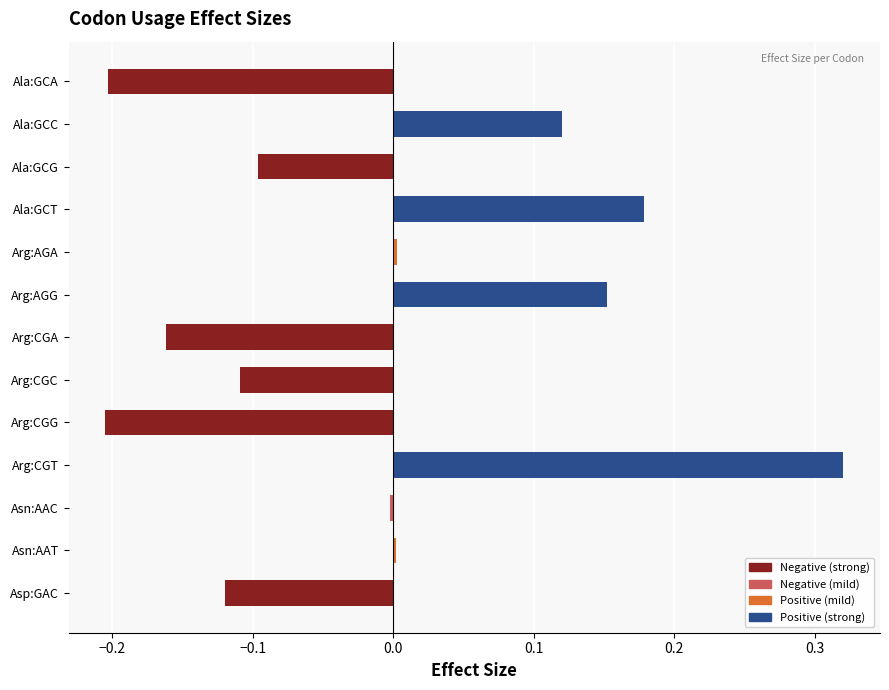

What is the change in value from Arg:CGT to Arg:CGC?

-0.4